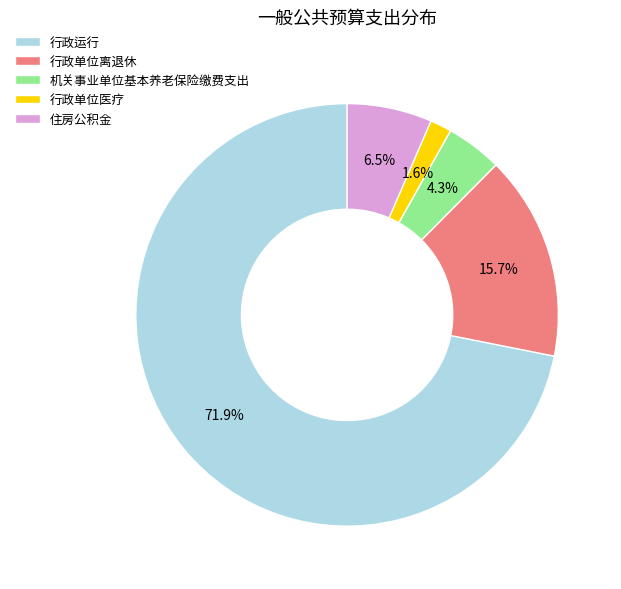

The 机关事业单位基本养老保险缴费支出 slice represents 14% of the pie. True or false?

False